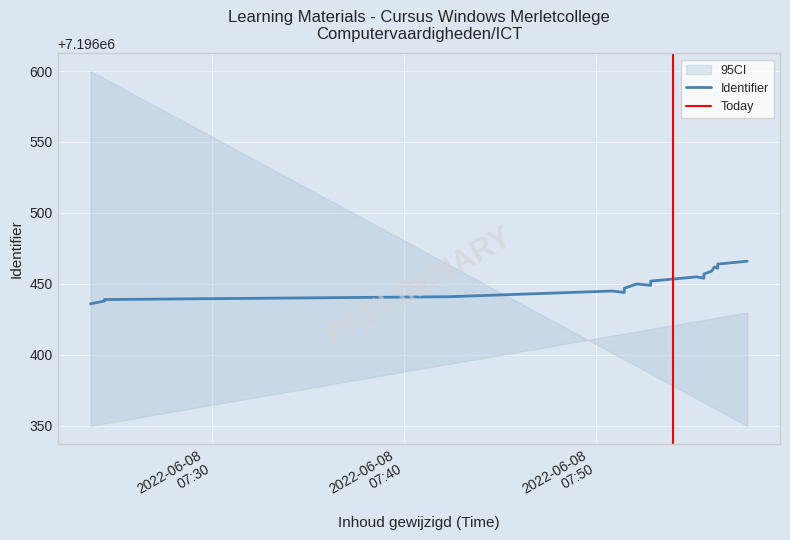

At which label does the data first exceed 7196452?

2022-06-08 07:55:35